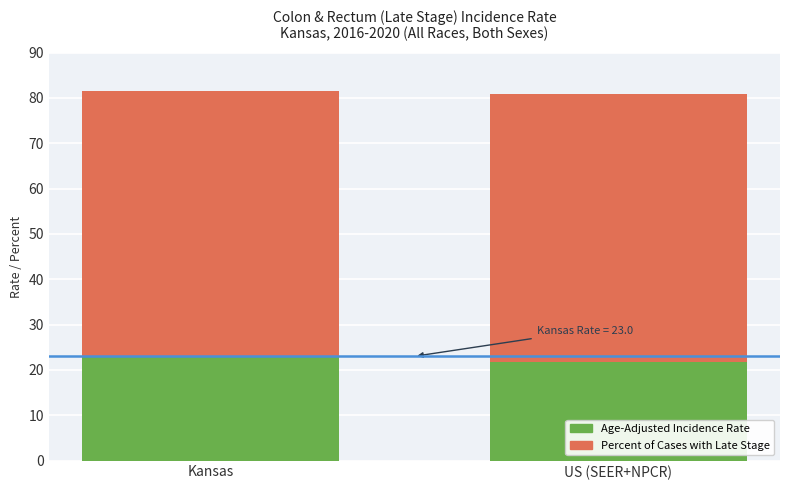

Reading right to left, what are the values for Age-Adjusted Incidence Rate?

21.7	23.0